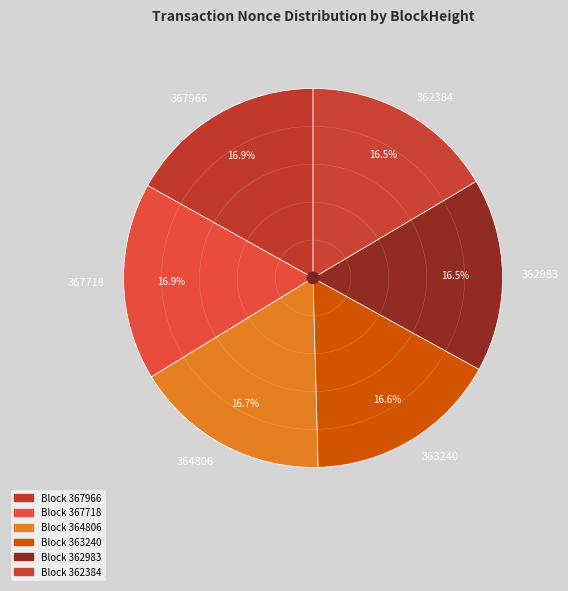

How much of the chart is everything except 367966?

83.1%